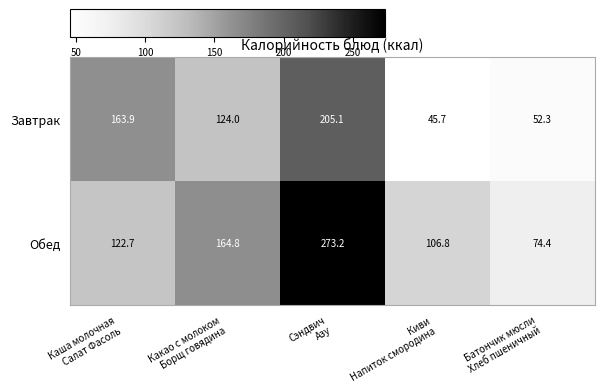

Reading right to left, transcribe all the data shown in this chart.

Завтрак: 52.3	45.7	205.1	124.0	163.9
Обед: 74.4	106.8	273.2	164.8	122.7